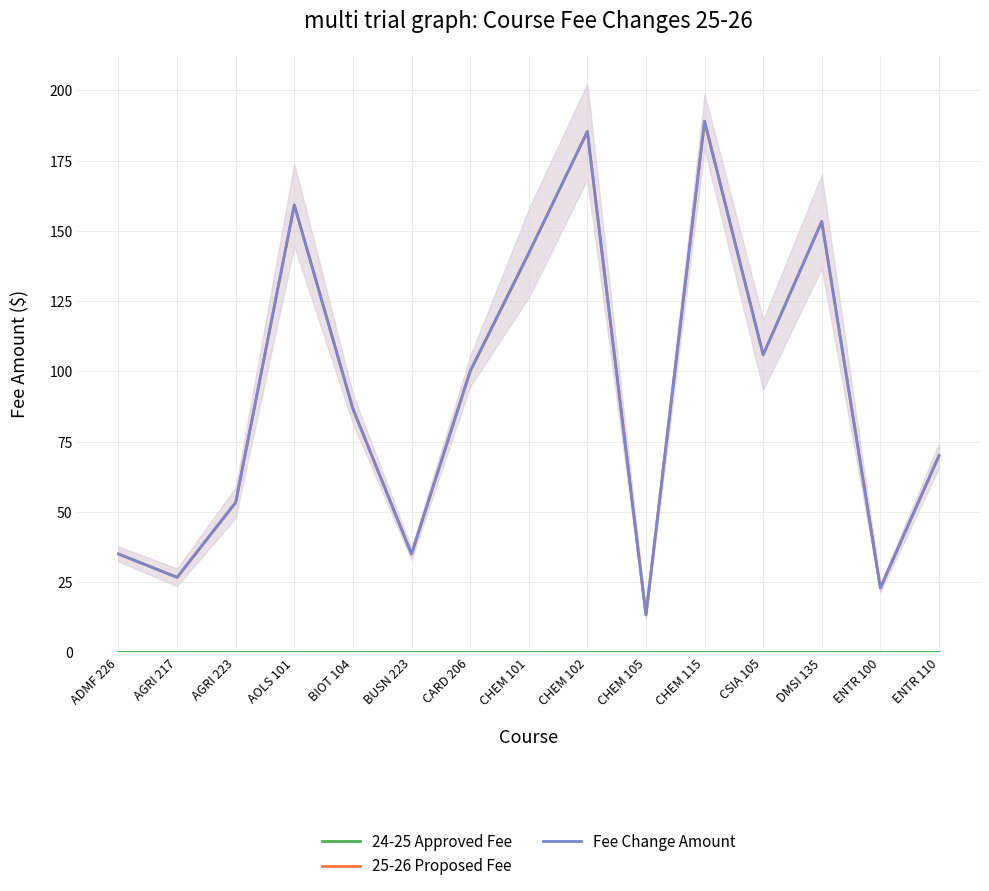

At which label is 25-26 Proposed Fee closest to 101?

CARD 206